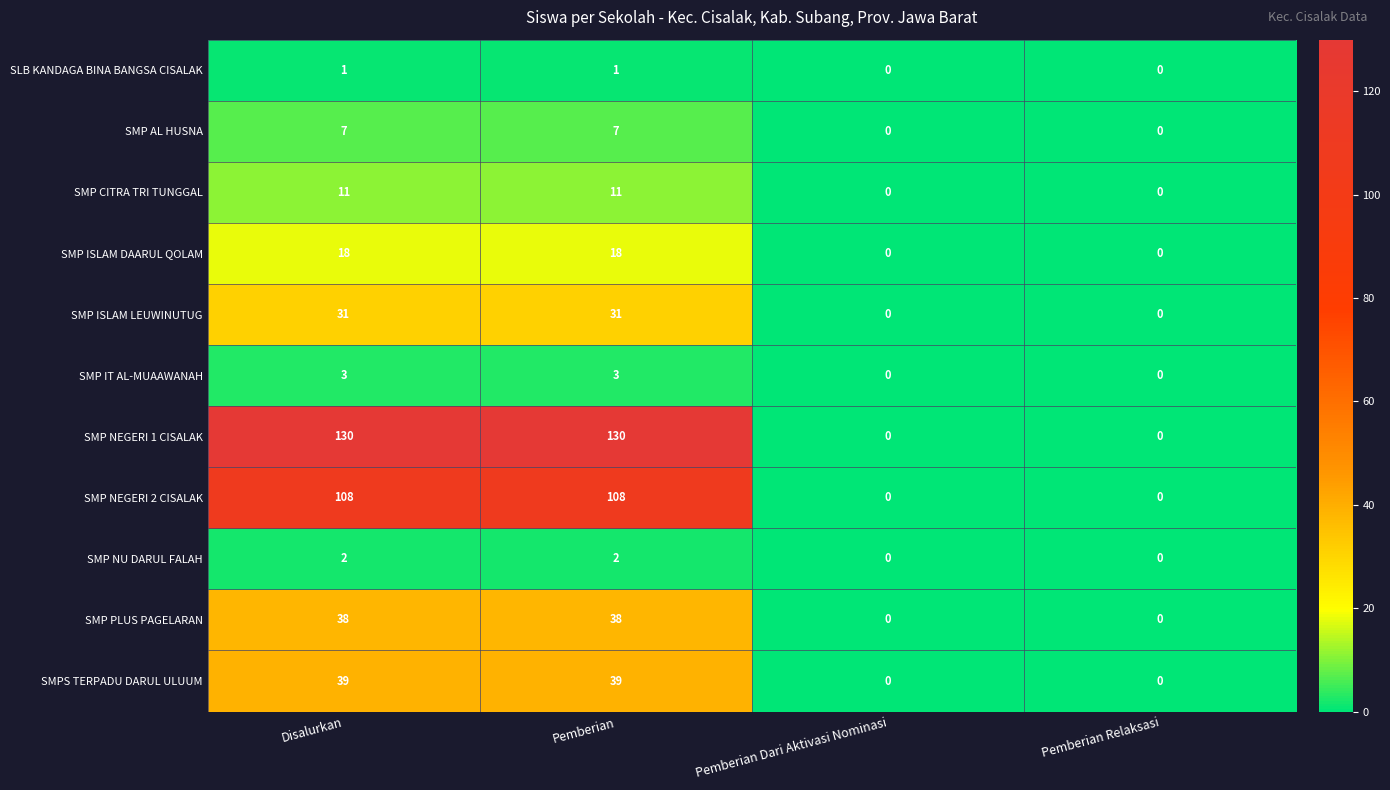

Which series has the largest total across all categories?

SMP NEGERI 1 CISALAK